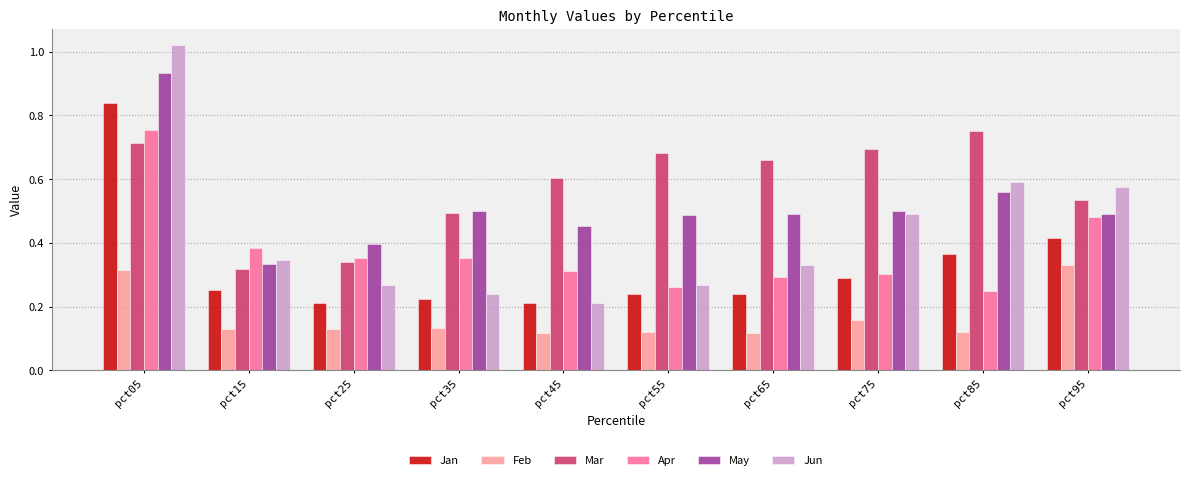

At which label does Jun reach its minimum?

pct45